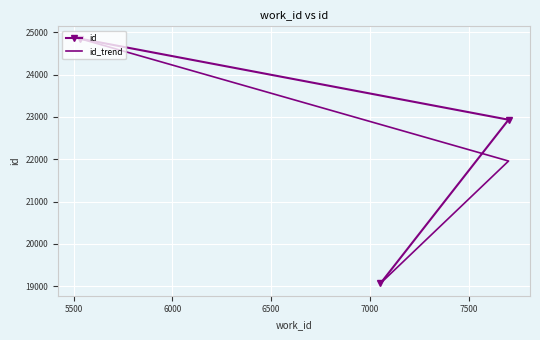

What are all the series names shown in the legend?

id, id_trend